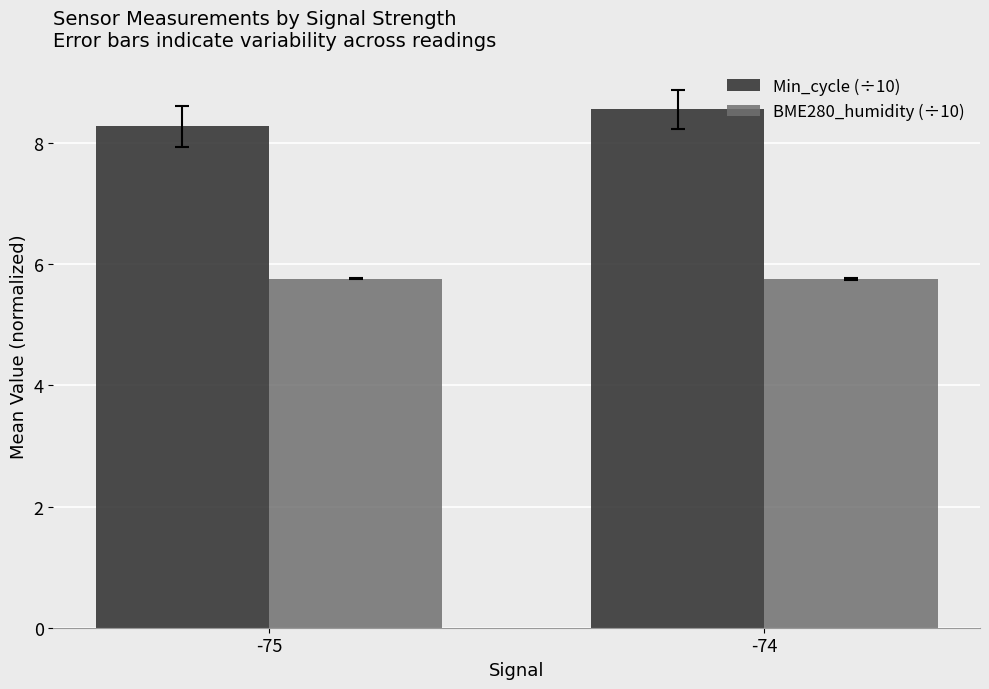

The value of Min_cycle (÷10) at -75 is 8.3. True or false?

True